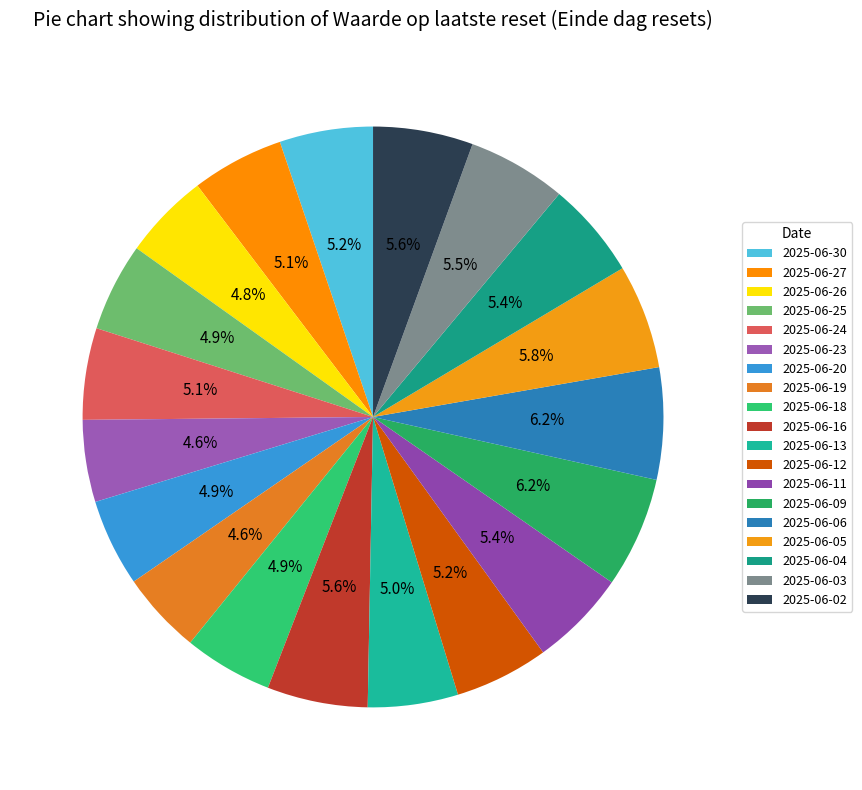

To the nearest percent, what percentage of the pie is 2025-06-20?

5%